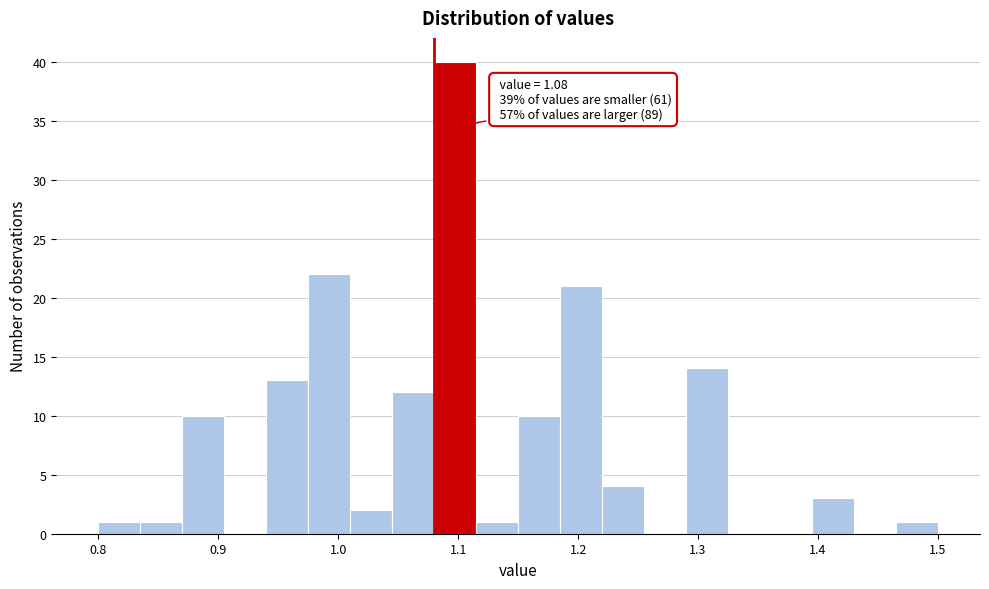

Read against the x-axis, roughly where is the centre of the tallest bar?

1.10